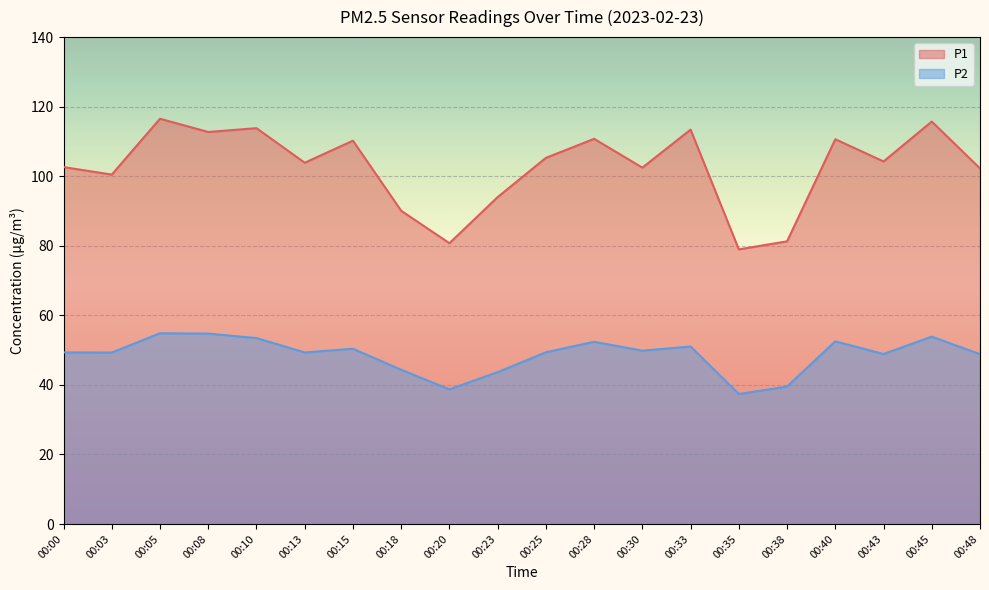

Where is P1 nearest to the value 97?

00:23